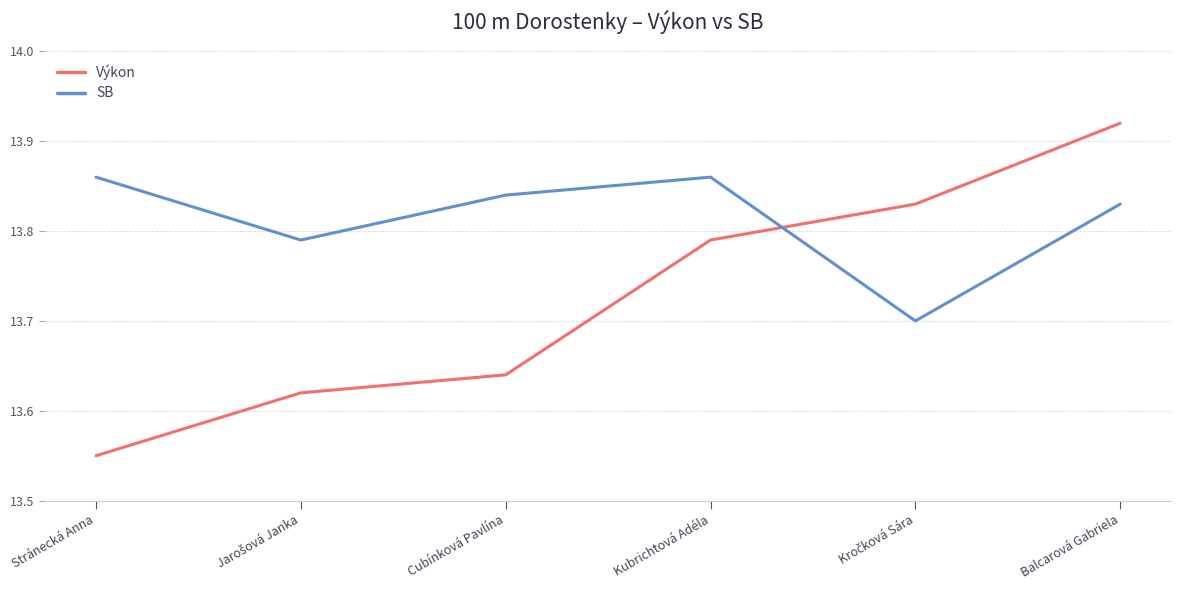

Which series has the largest total across all categories?

SB